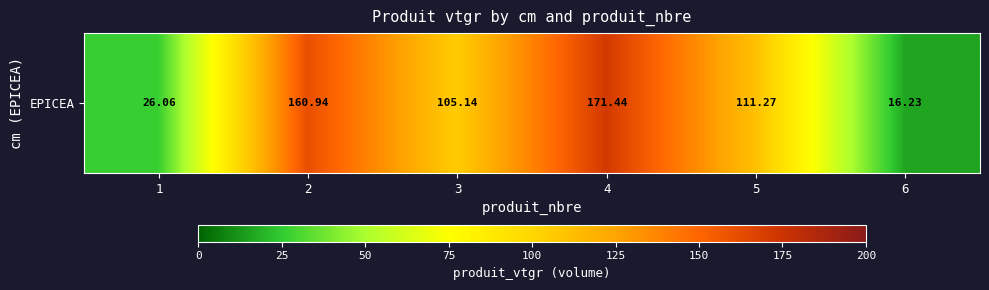

Which label corresponds to the largest value in the chart?

4